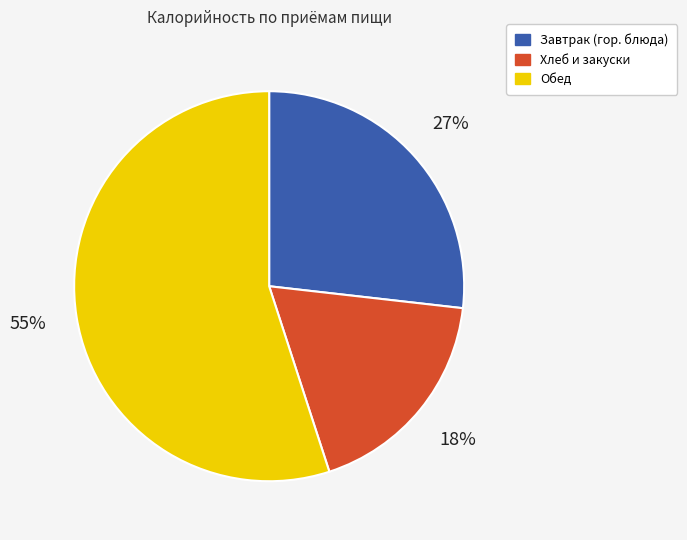

Which category has the biggest portion of the pie?

Обед